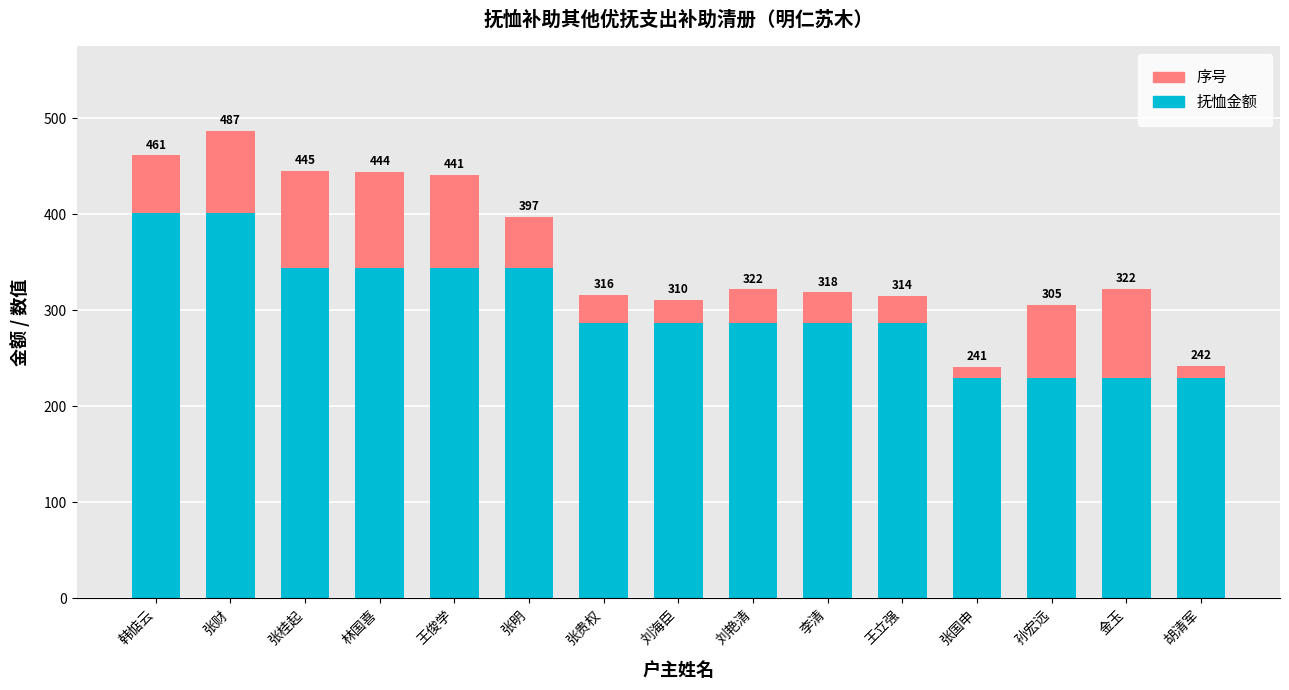

What is the difference between the maximum and second lowest values in the 抚恤金额 series?

171.9